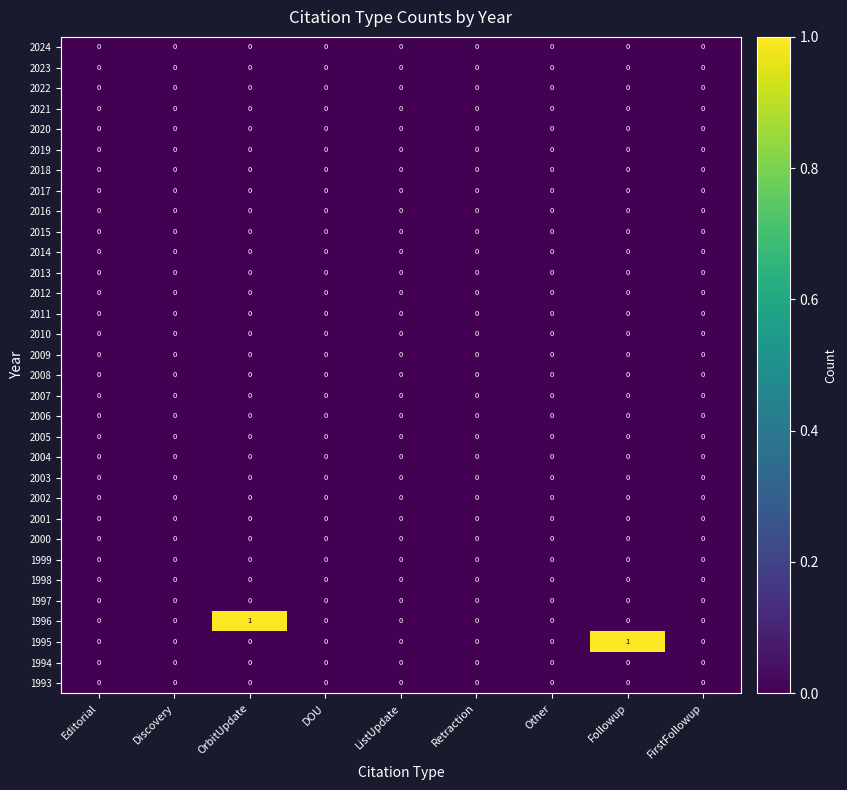

The value of 2024 at Other is 0. True or false?

True